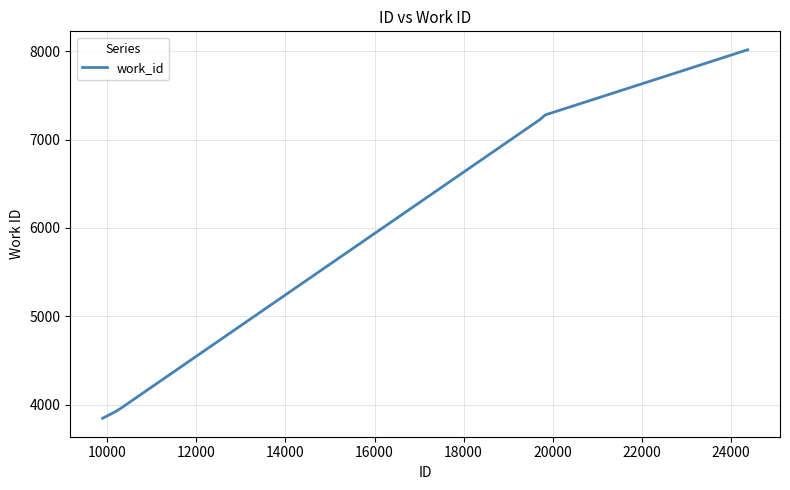

What is the minimum value shown in the chart?

3848